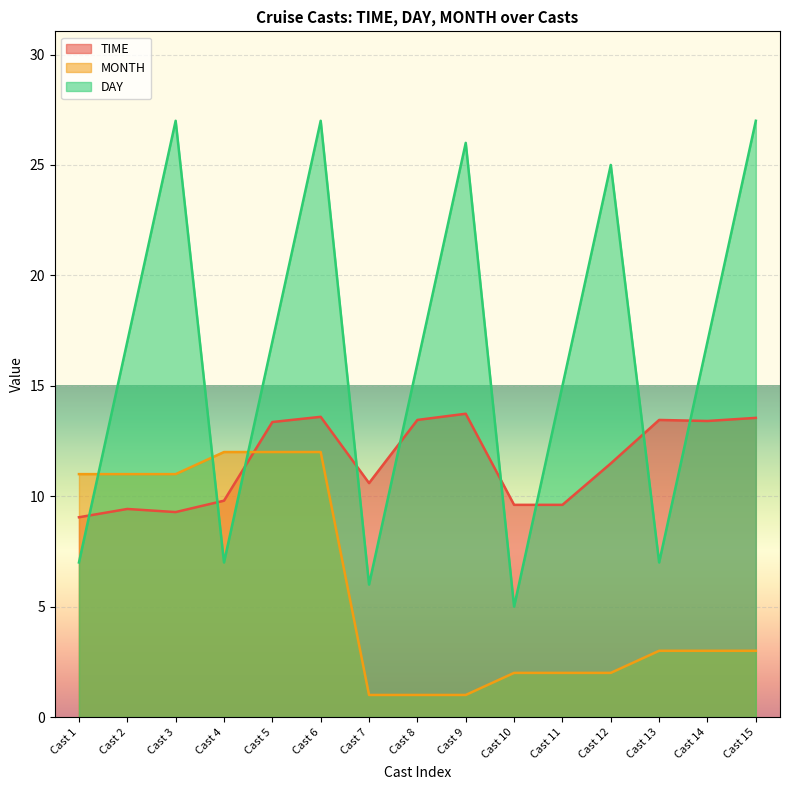

Which category has the highest value across all series?

Cast 3